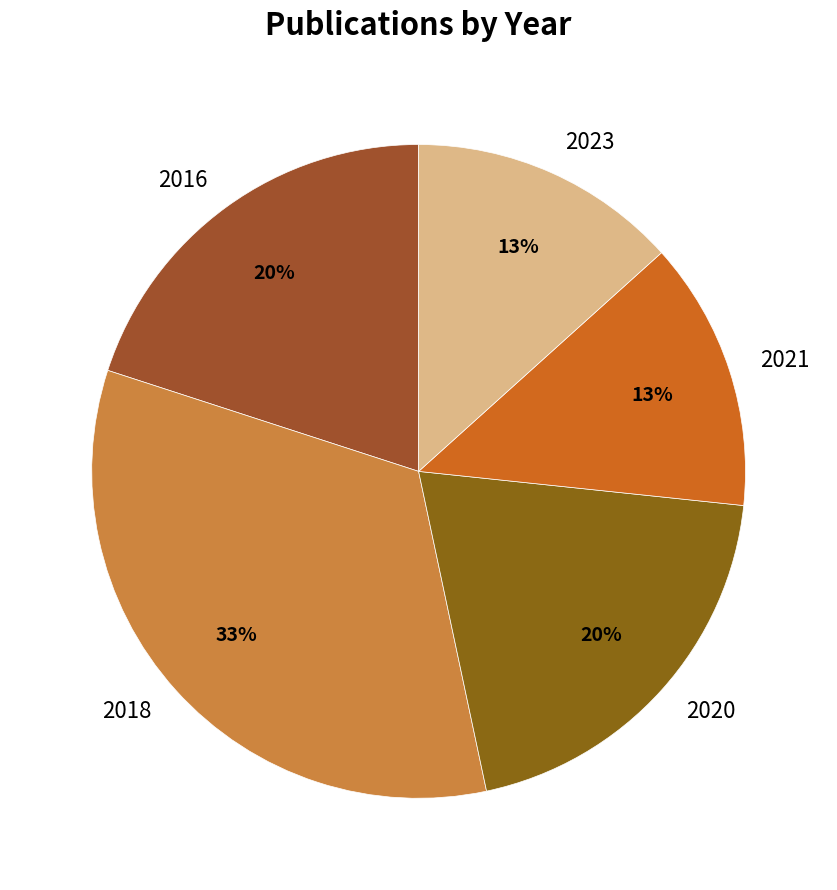

Which has a higher value, 2020 or 2018?

2018